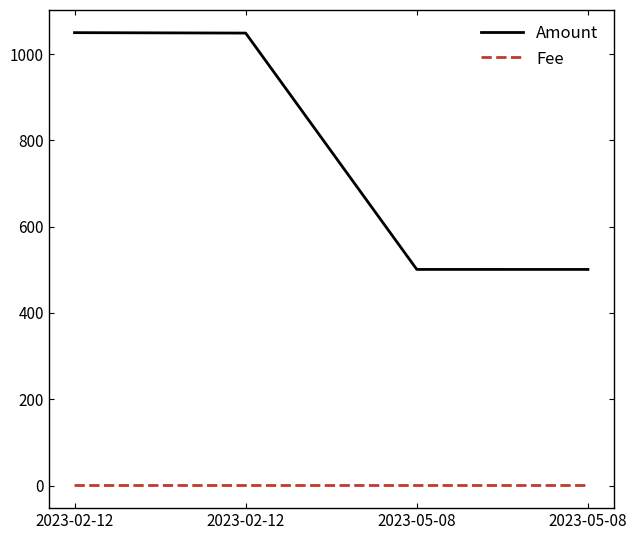

At which label is Amount closest to 775?

2023-02-12